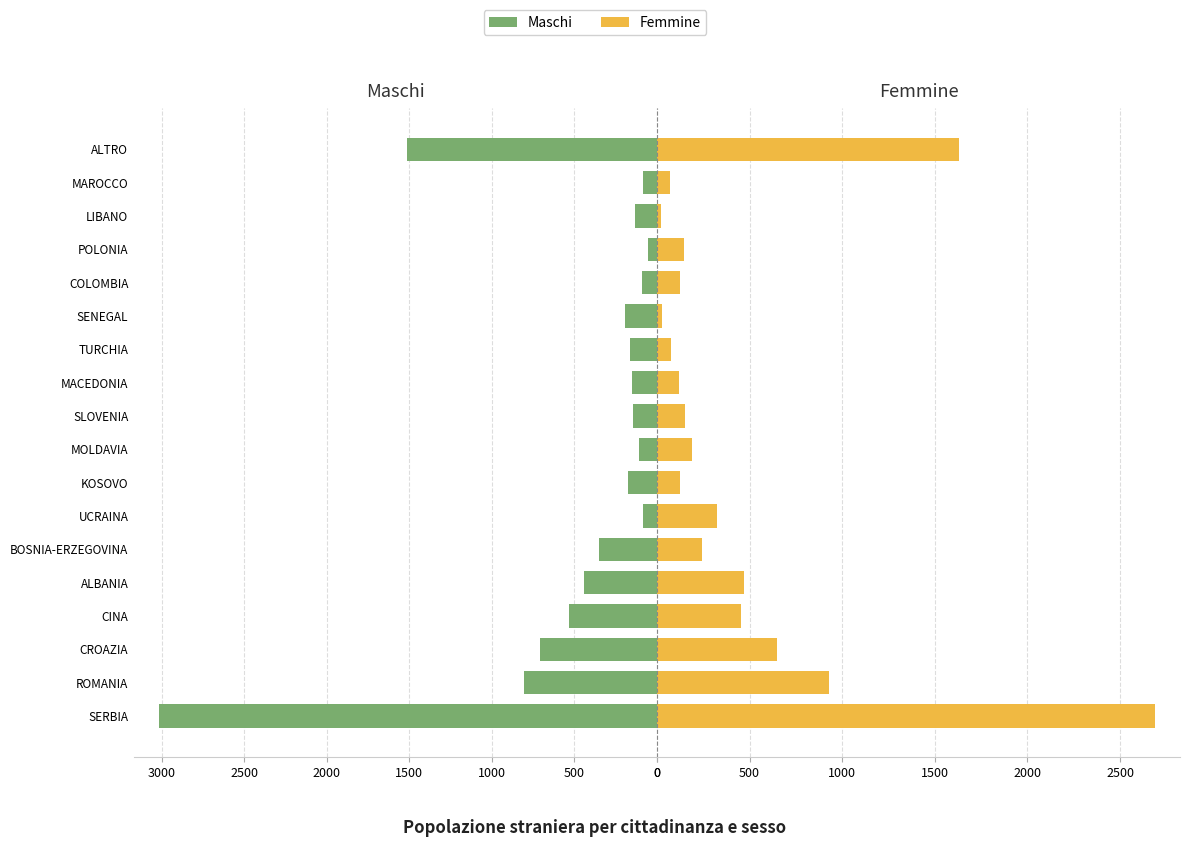

What value does the Femmine series have at POLONIA?

147